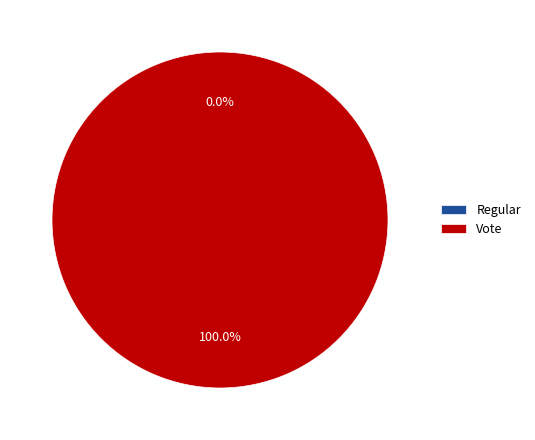

What percentage is the Vote slice, to the nearest percent?

100%